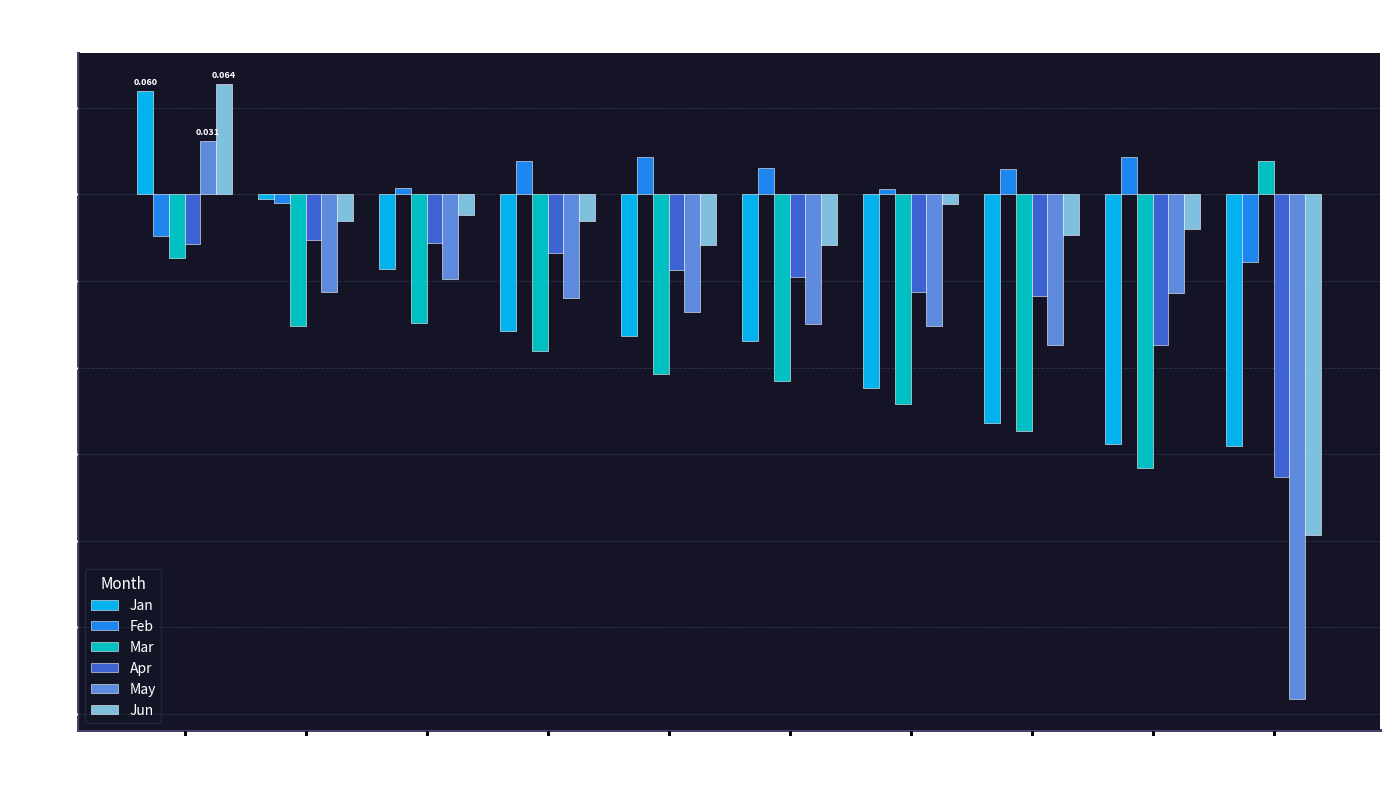

Which series has the widest spread of values?

May